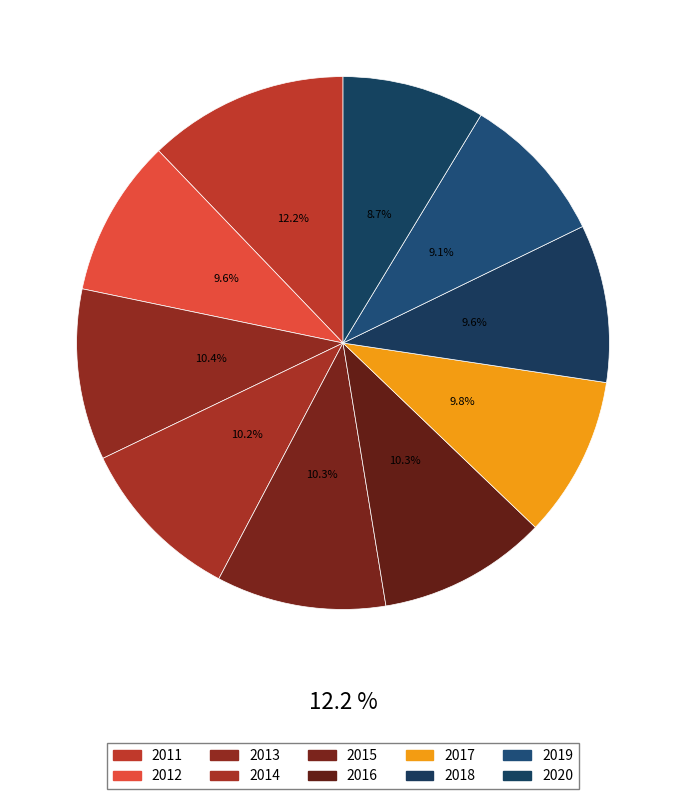

Rank the categories by value from highest to lowest.

2011, 2013, 2015, 2016, 2014, 2017, 2018, 2012, 2019, 2020